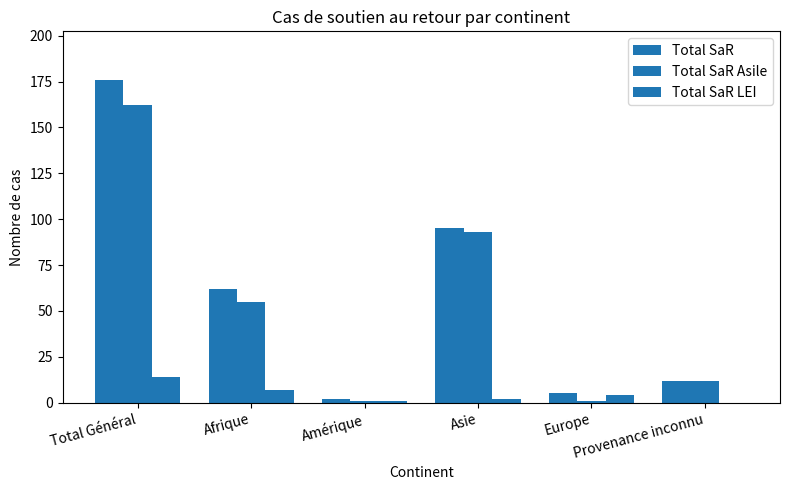

Which category has the highest value in the Total SaR Asile series?

Total Général